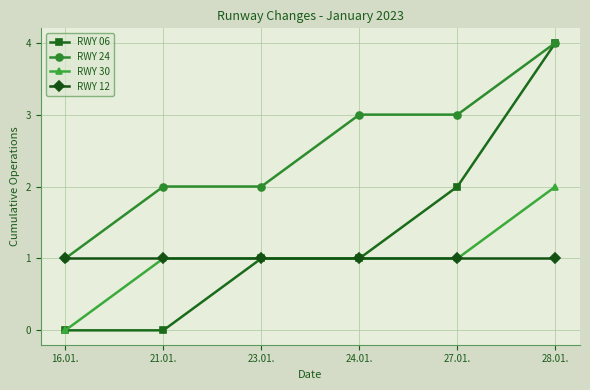

The RWY 12 series shows 0 at 16.01.. True or false?

False